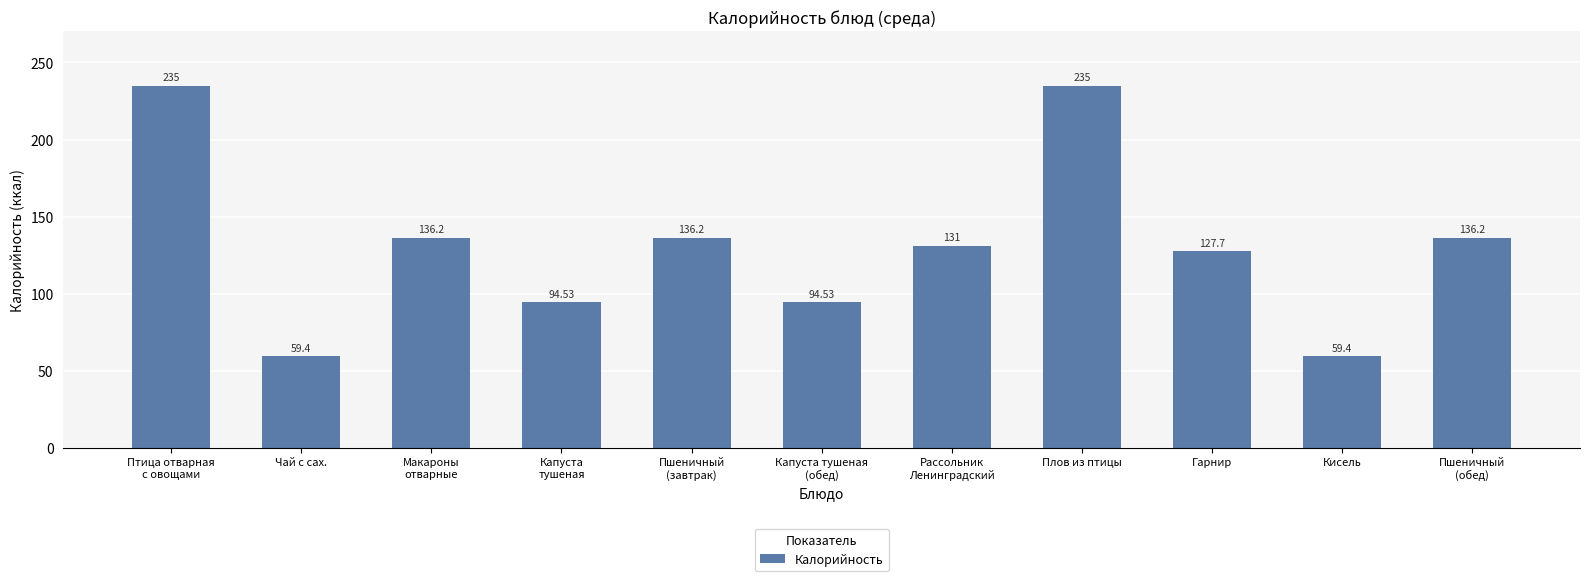

Reading left to right, list all the values displayed in this chart.

235.0	59.4	136.2	94.5	136.2	94.5	131.0	235.0	127.7	59.4	136.2